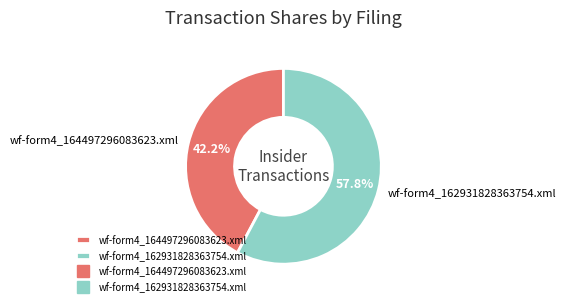

Approximately how many times larger is the value at wf-form4_162931828363754.xml compared to wf-form4_164497296083623.xml?

1.4